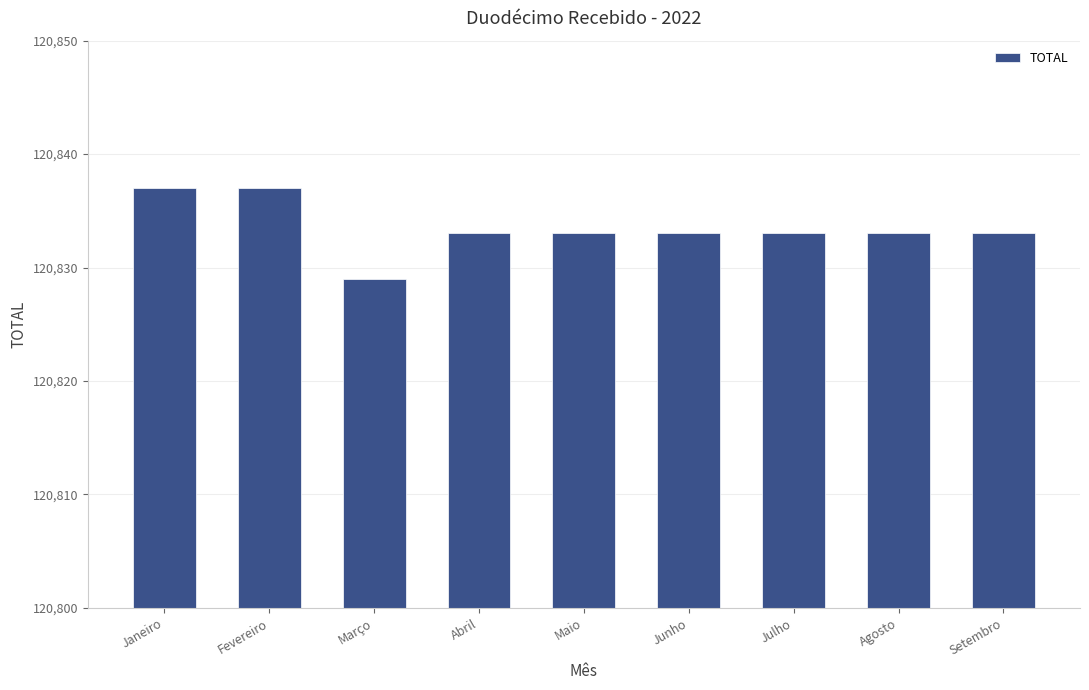

How many data points does each series have?

9